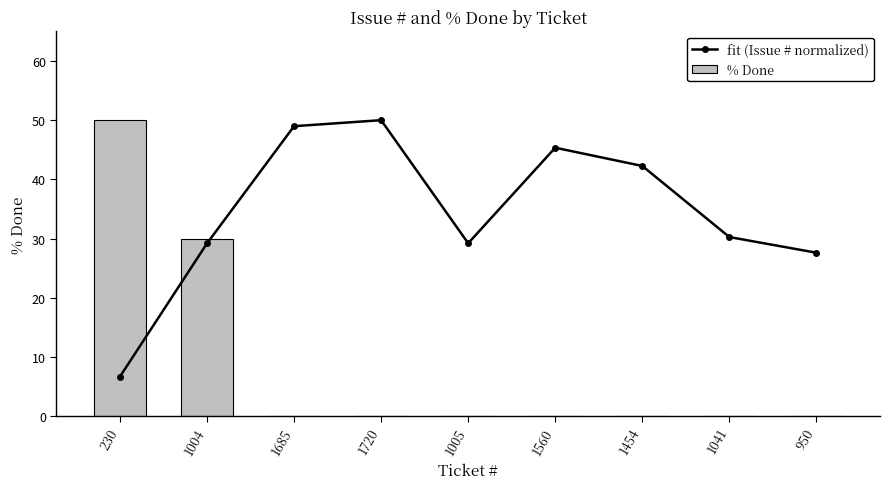

Is the value of fit (Issue # normalized) at 1041 greater than the value of % Done at 950?

Yes